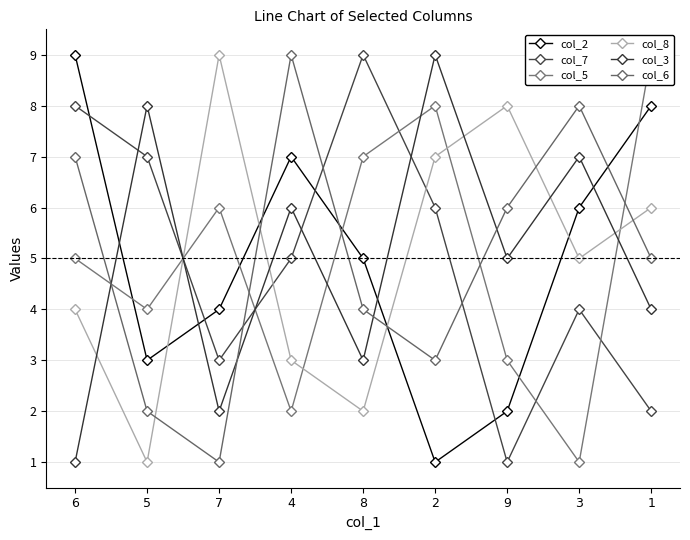

What value does the col_2 series have at 2?

1